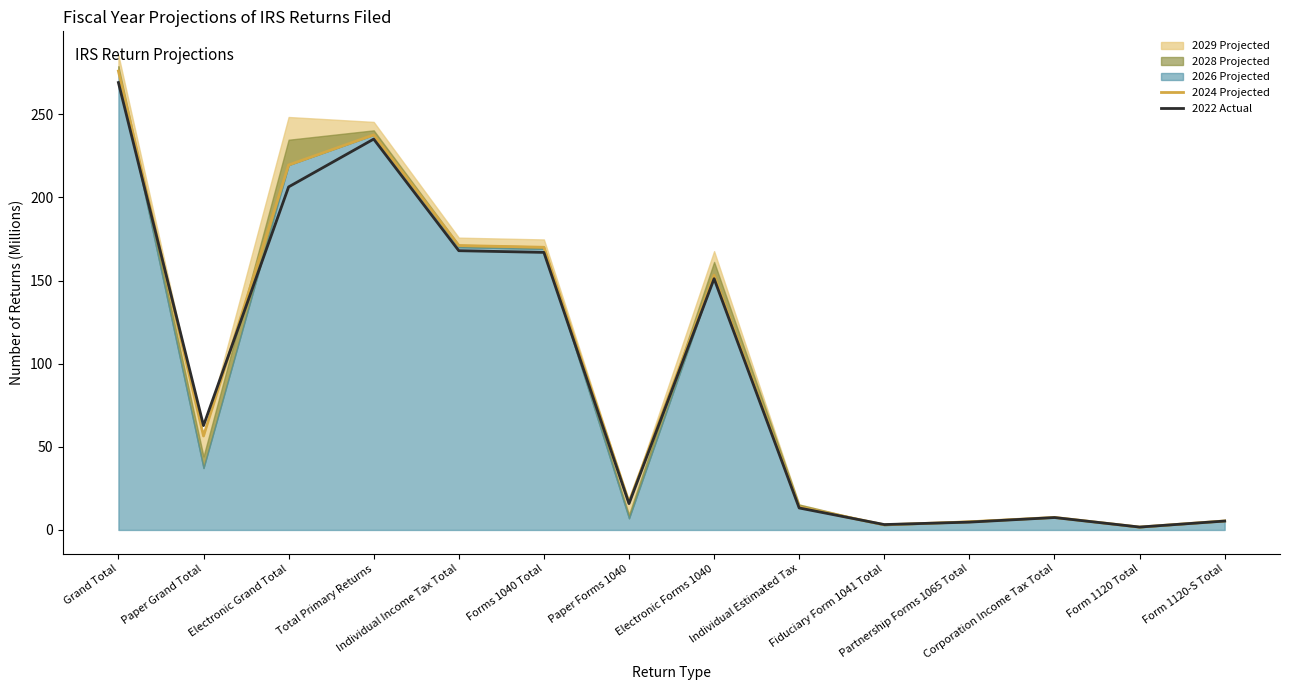

Does the chart display data point markers on the line(s)?

No